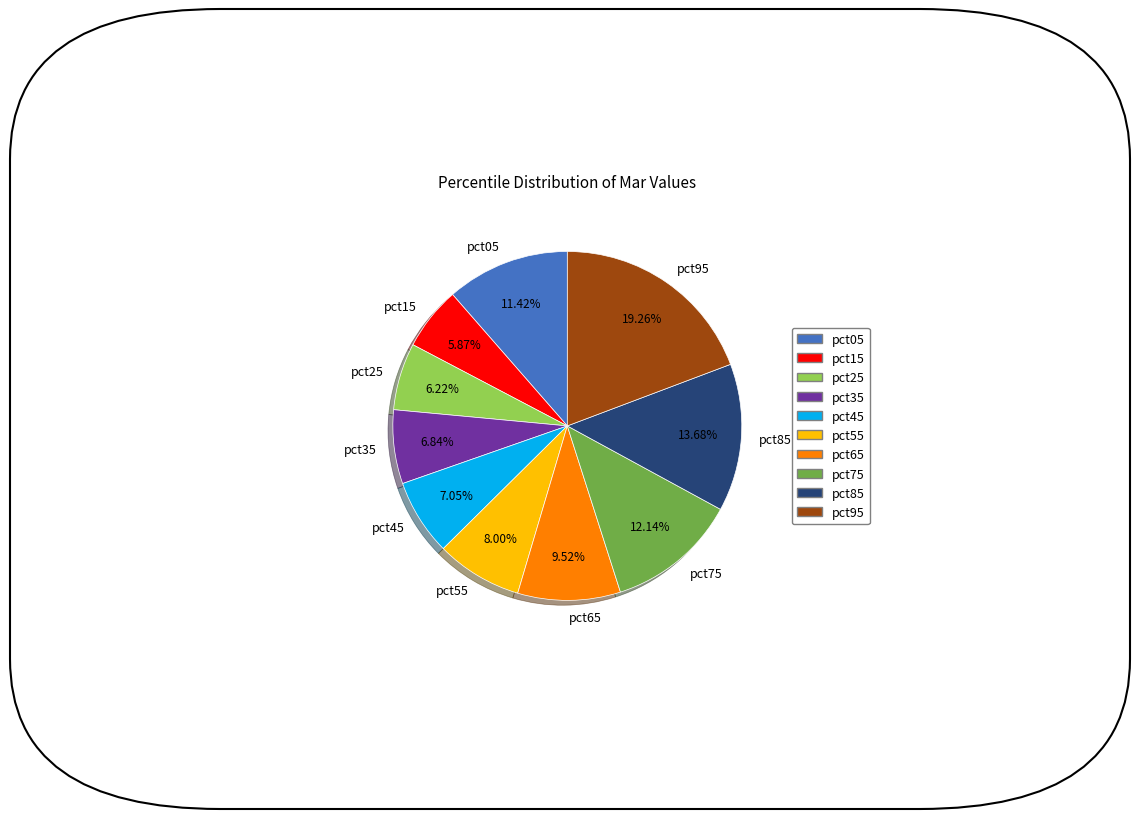

To the nearest percent, what is the difference between the largest and smallest slice percentages?

13%